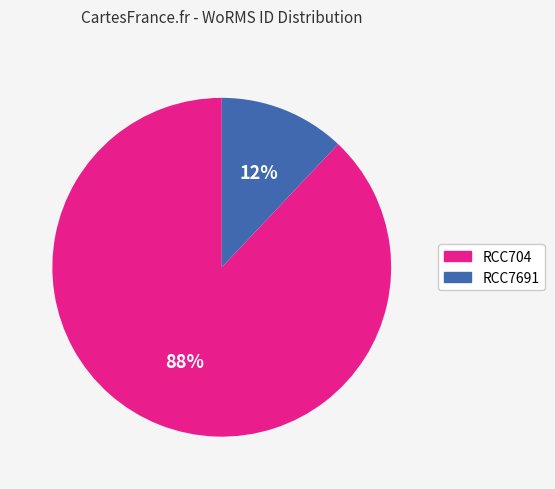

Between RCC704 and RCC7691, which is larger?

RCC704